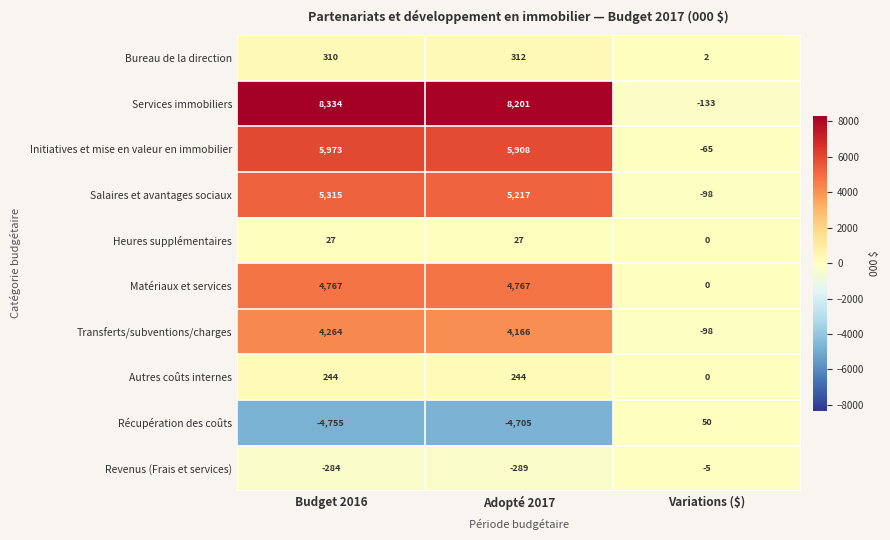

Reading right to left, what are all the values shown in this chart?

Bureau de la direction: Variations ($)=2	Adopté 2017=312	Budget 2016=310
Services immobiliers: Variations ($)=-133	Adopté 2017=8201	Budget 2016=8334
Initiatives et mise en valeur en immobilier: Variations ($)=-65	Adopté 2017=5908	Budget 2016=5973
Salaires et avantages sociaux: Variations ($)=-98	Adopté 2017=5217	Budget 2016=5315
Heures supplémentaires: Variations ($)=0	Adopté 2017=27	Budget 2016=27
Matériaux et services: Variations ($)=0	Adopté 2017=4767	Budget 2016=4767
Transferts/subventions/charges: Variations ($)=-98	Adopté 2017=4166	Budget 2016=4264
Autres coûts internes: Variations ($)=0	Adopté 2017=244	Budget 2016=244
Récupération des coûts: Variations ($)=50	Adopté 2017=-4705	Budget 2016=-4755
Revenus (Frais et services): Variations ($)=-5	Adopté 2017=-289	Budget 2016=-284